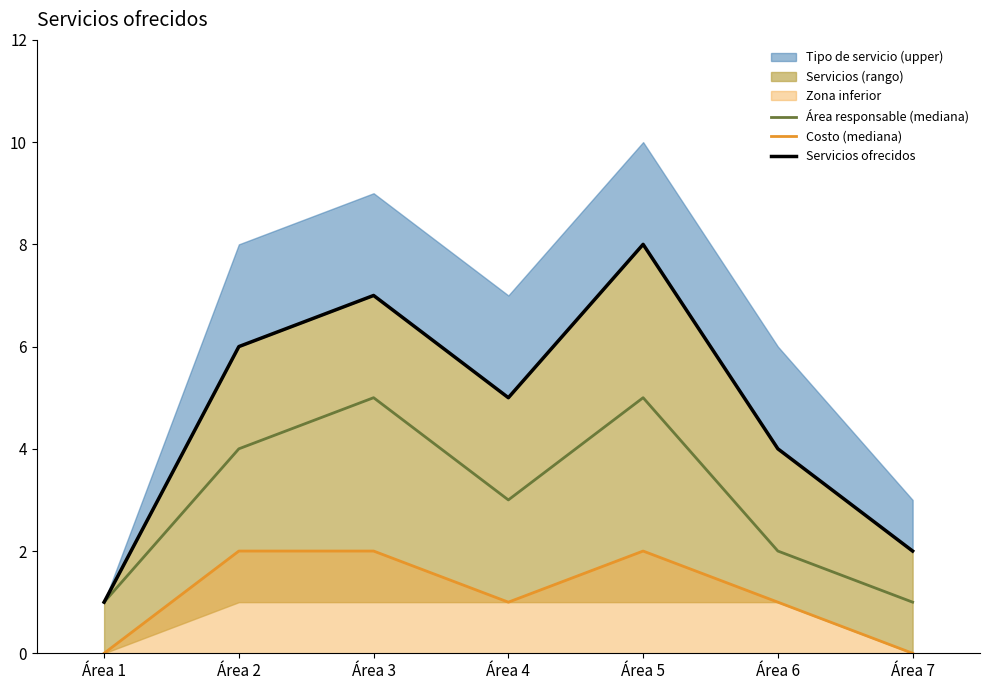

Reading right to left, extract all data points from this chart.

Área responsable (mediana): Área 7=1	Área 6=2	Área 5=5	Área 4=3	Área 3=5	Área 2=4	Área 1=1
Costo (mediana): Área 7=0	Área 6=1	Área 5=2	Área 4=1	Área 3=2	Área 2=2	Área 1=0
Servicios ofrecidos: Área 7=2	Área 6=4	Área 5=8	Área 4=5	Área 3=7	Área 2=6	Área 1=1